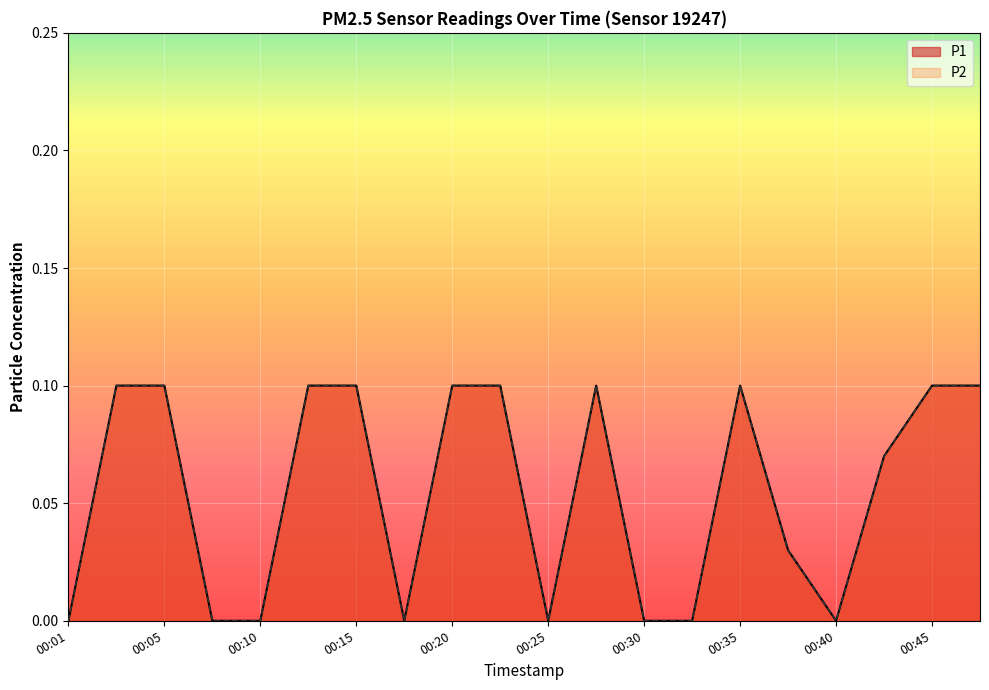

What is the sum of the P1 values at 00:01 and 00:05?

0.1